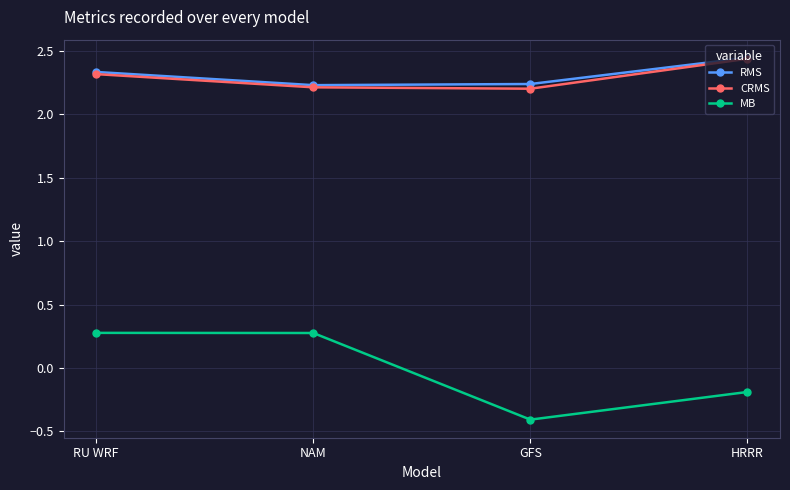

What is the label of the 2nd point from the right?

GFS